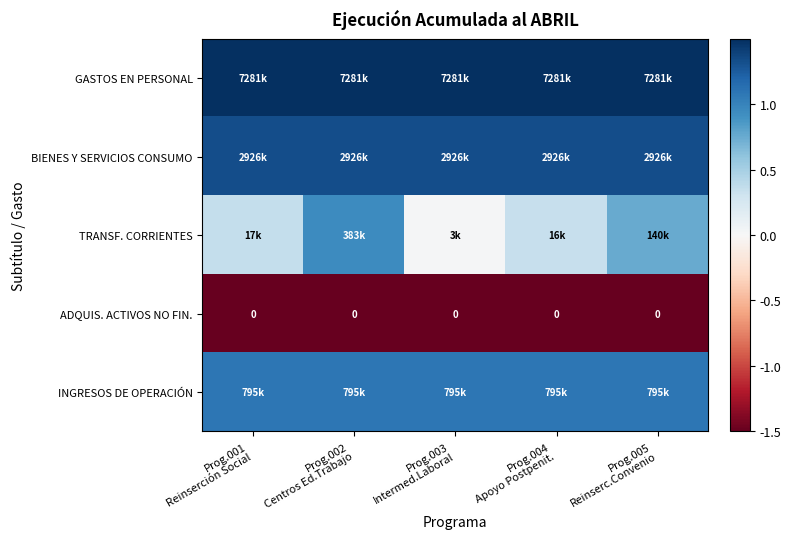

What is the sum of the BIENES Y SERVICIOS CONSUMO values at Prog.003 Intermed.Laboral and Prog.001 Reinserción Social?

2.7